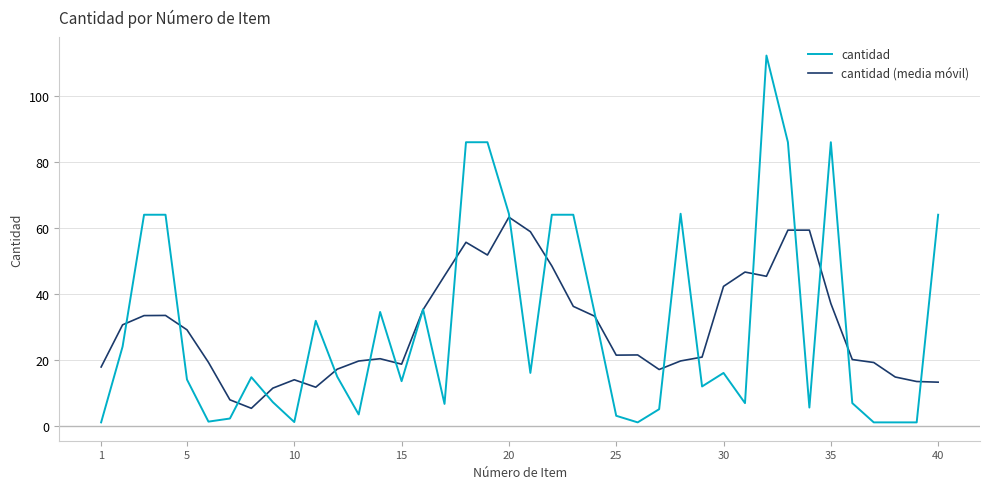

Rank the series by their maximum value, from lowest to highest.

cantidad (media móvil), cantidad